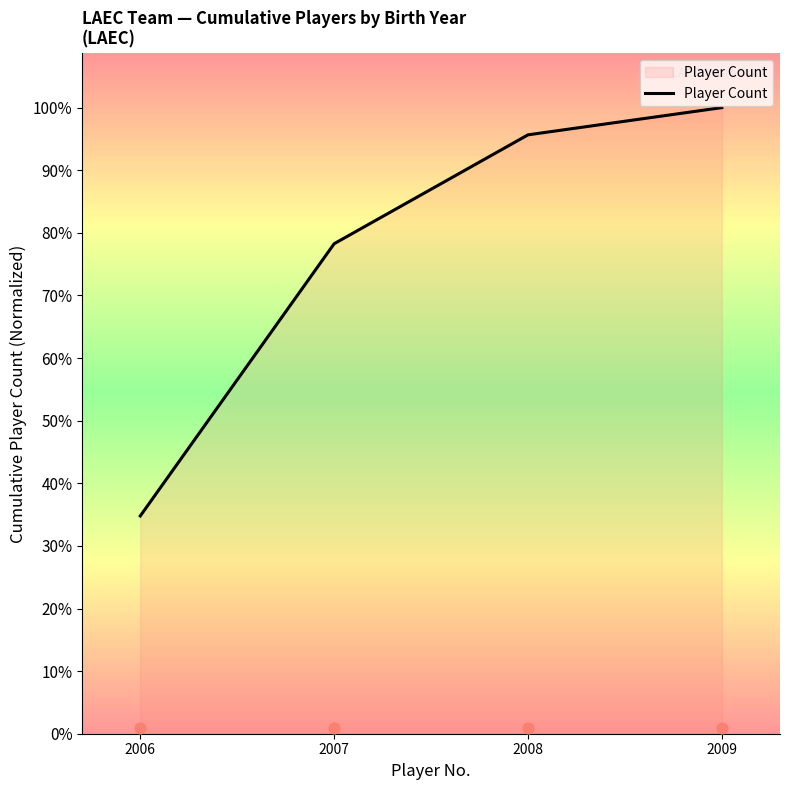

Between 2007 and 2008, which is larger?

2008